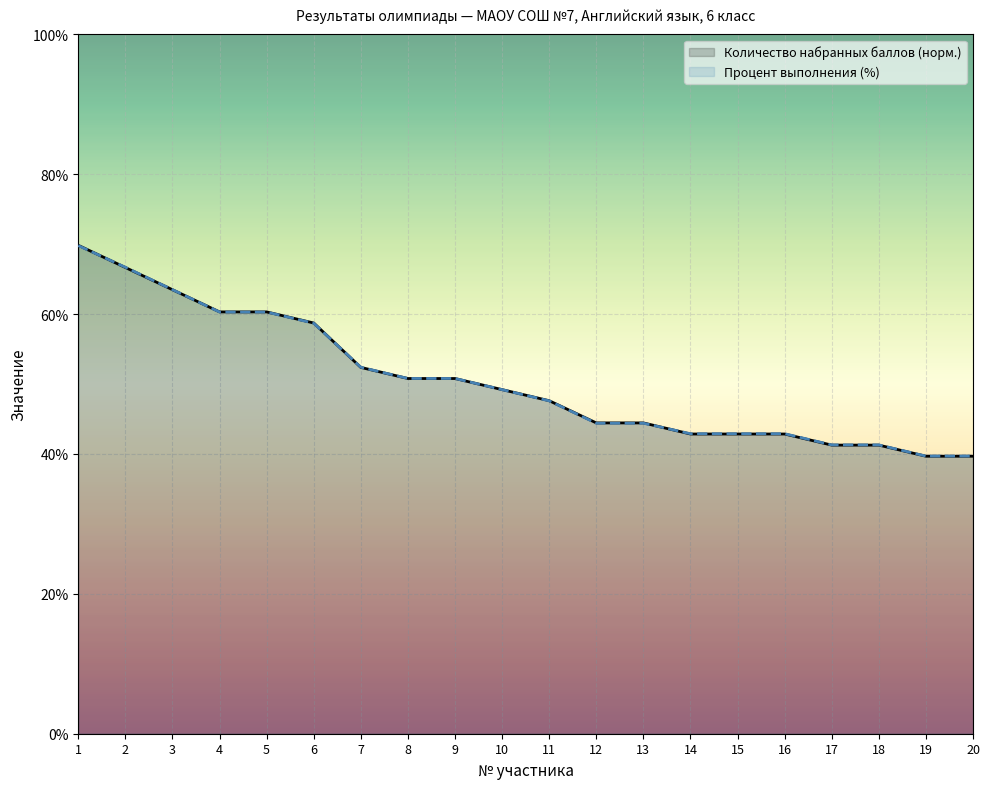

At which label is Количество набранных баллов (норм.) closest to 54?

7